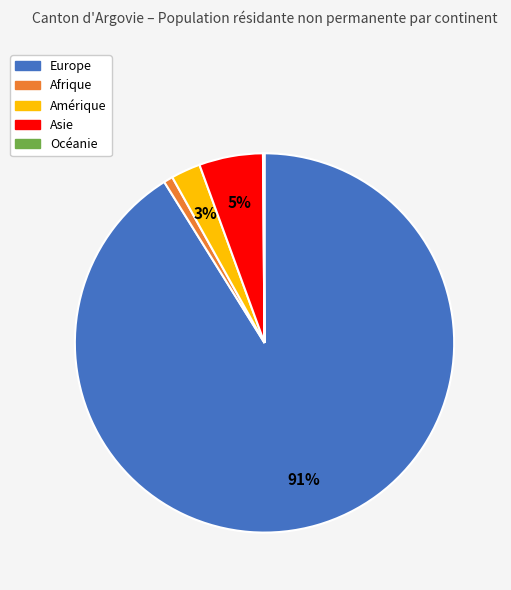

Which category has the biggest portion of the pie?

Europe